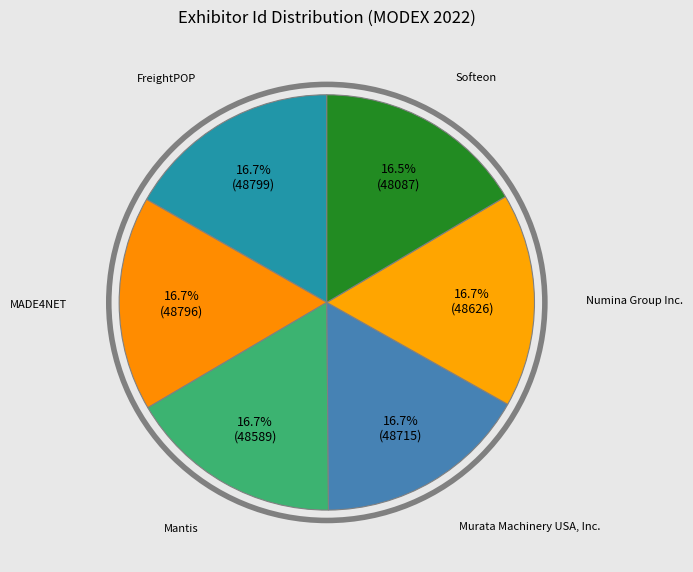

How many segments does this pie chart have?

6